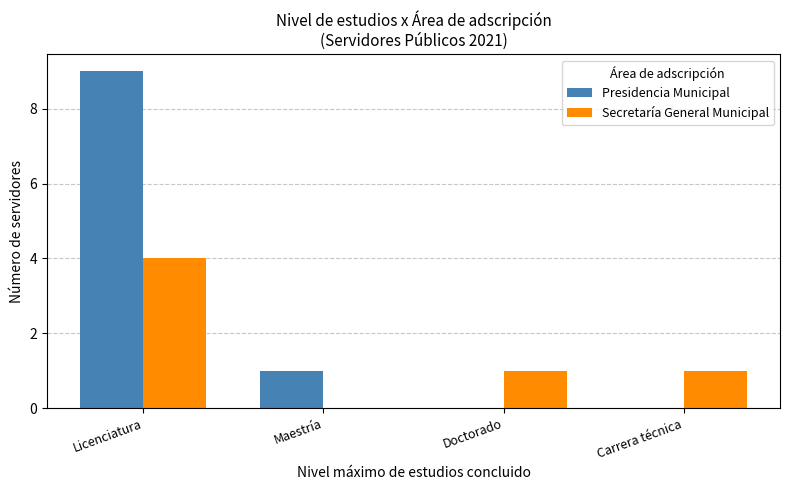

Reading left to right, transcribe all the data shown in this chart.

Presidencia Municipal: Licenciatura=9	Maestría=1	Doctorado=0	Carrera técnica=0
Secretaría General Municipal: Licenciatura=4	Maestría=0	Doctorado=1	Carrera técnica=1